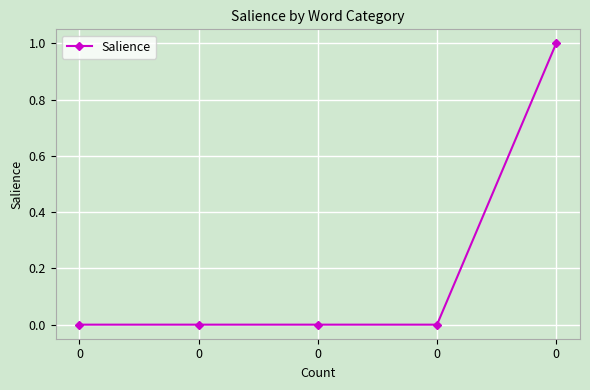

What is the sum of all values?

1